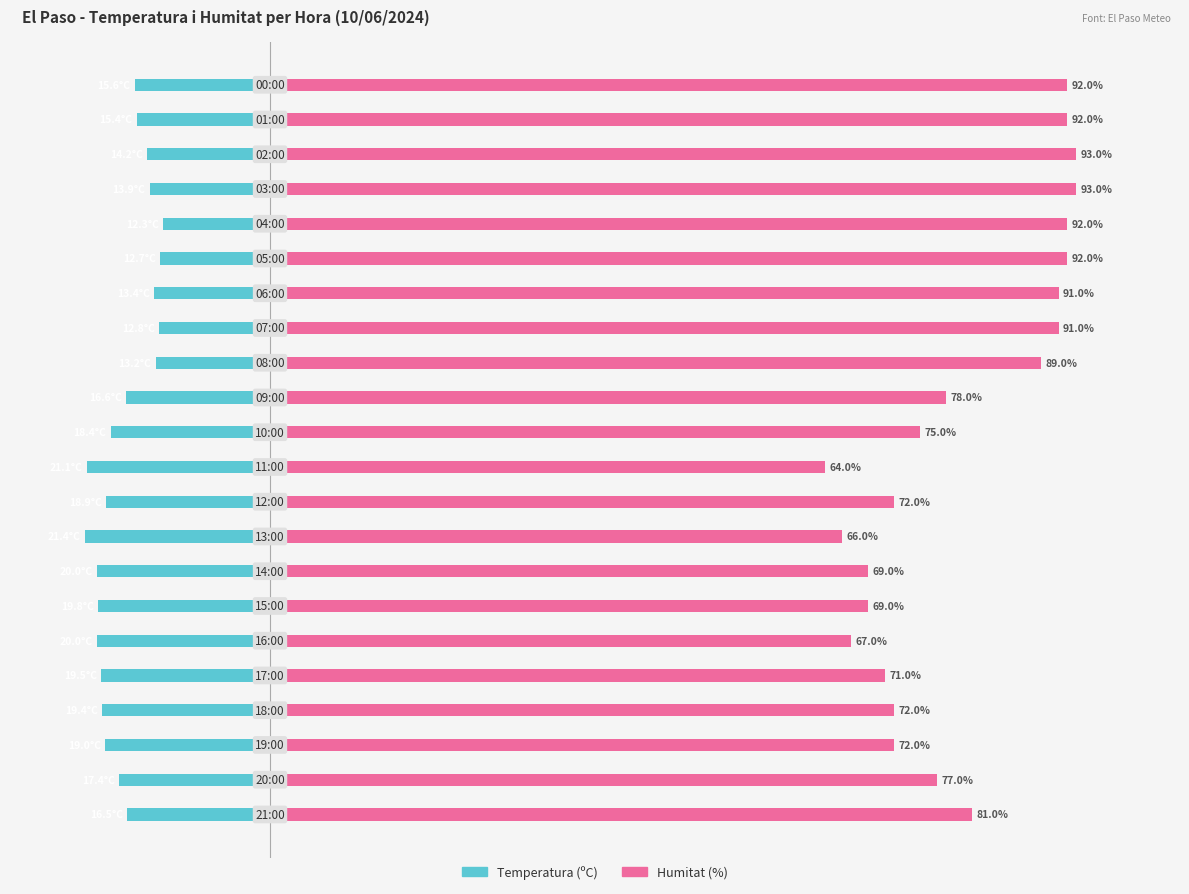

What is the lowest value of the Humitat (%) series?

64.0